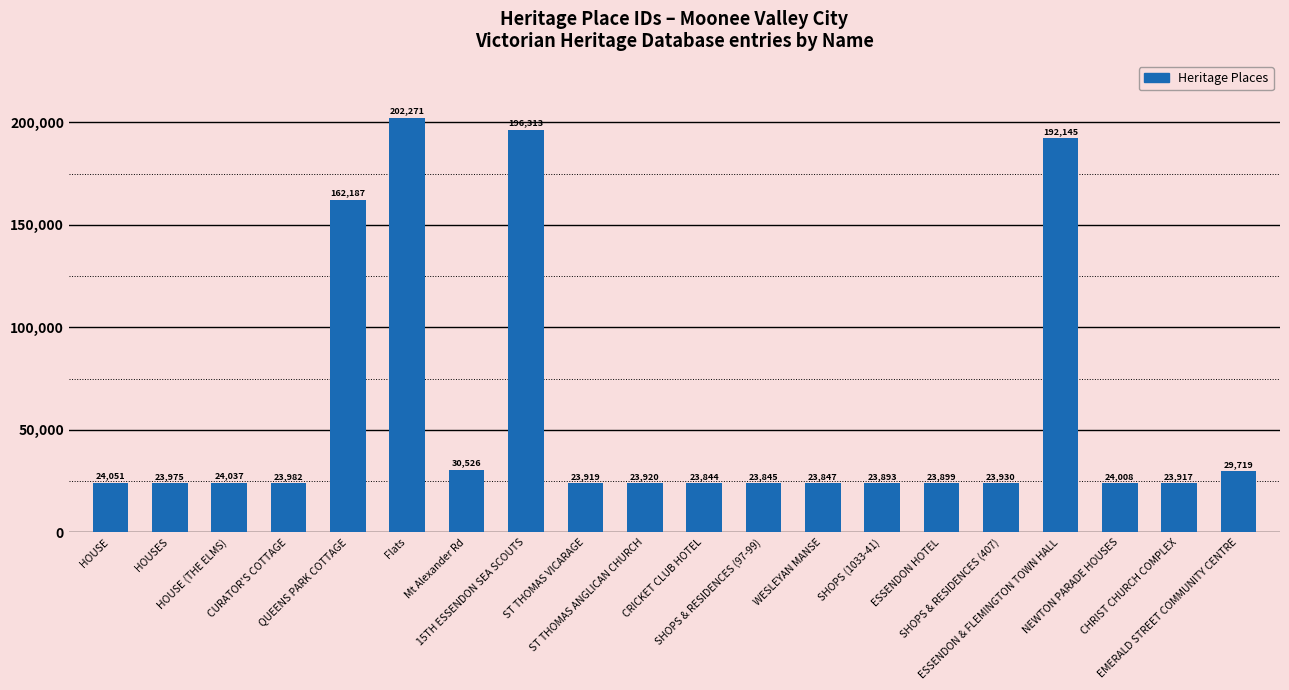

What is the label of the 14th bar from the left?

SHOPS (1033-41)